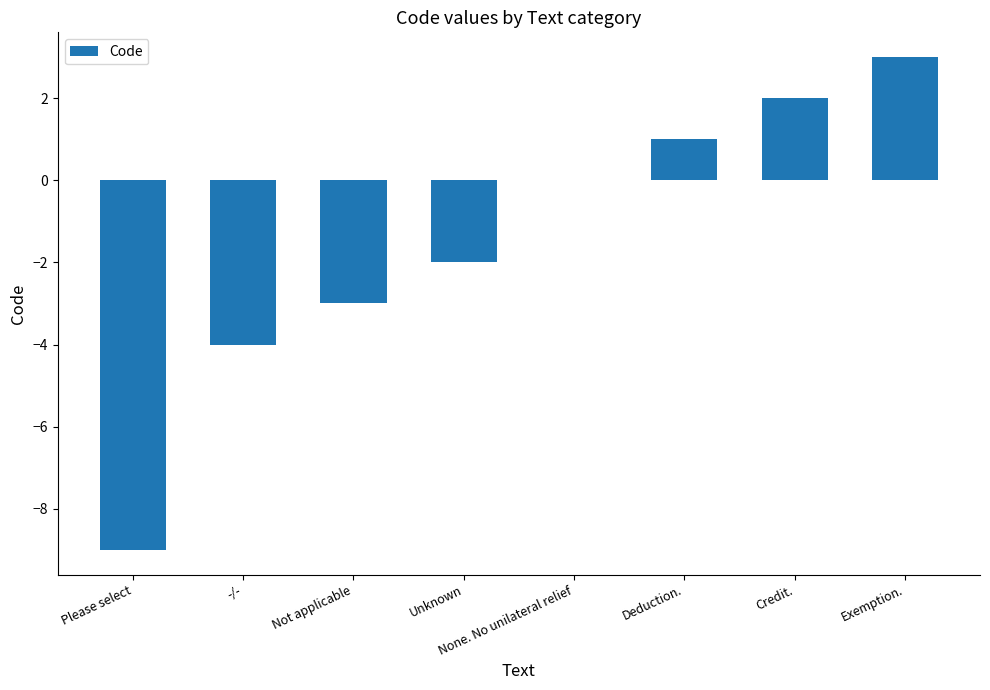

What is the sum of the values at Deduction. and Unknown?

-1